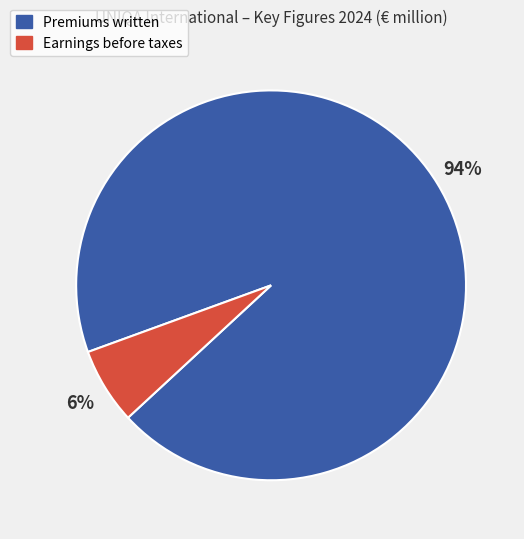

Which category accounts for the majority?

Premiums written